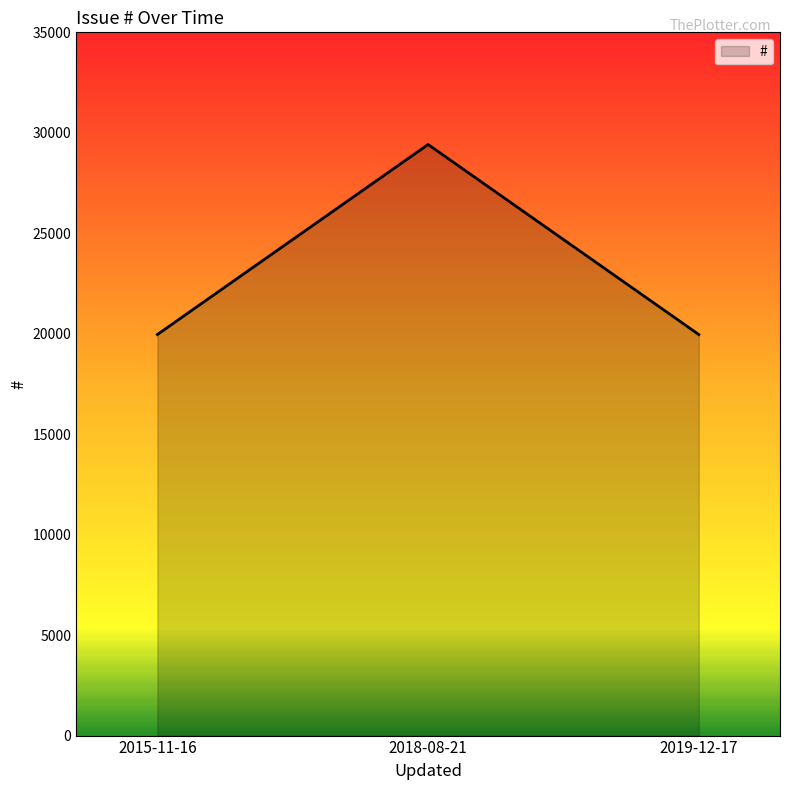

Does the chart have visible grid lines?

No